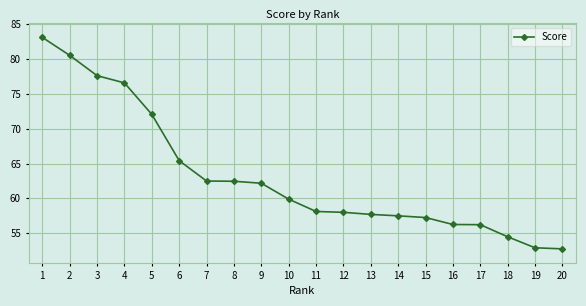

Approximately how many times larger is the value at 5 compared to 6?

1.1